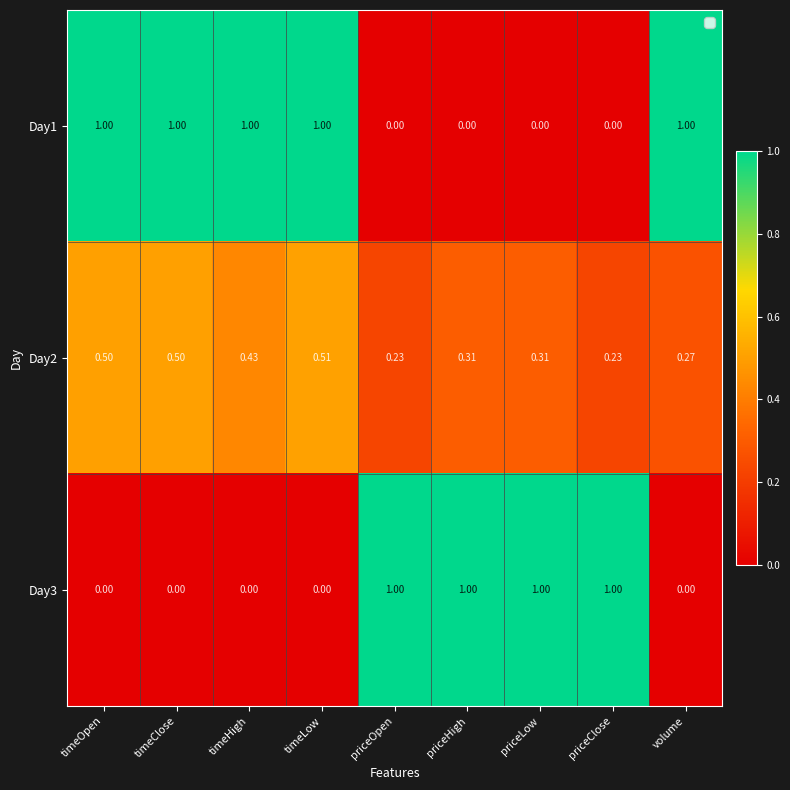

At timeHigh, list the series in order from smallest to largest.

Day3, Day2, Day1